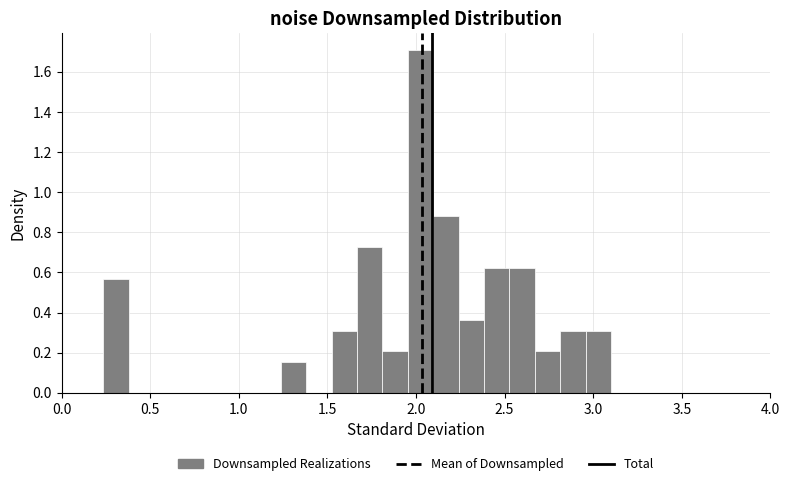

Around what value on the x-axis is the tallest bar? Give the approximate position of its centre, as read against the axis.

2.05